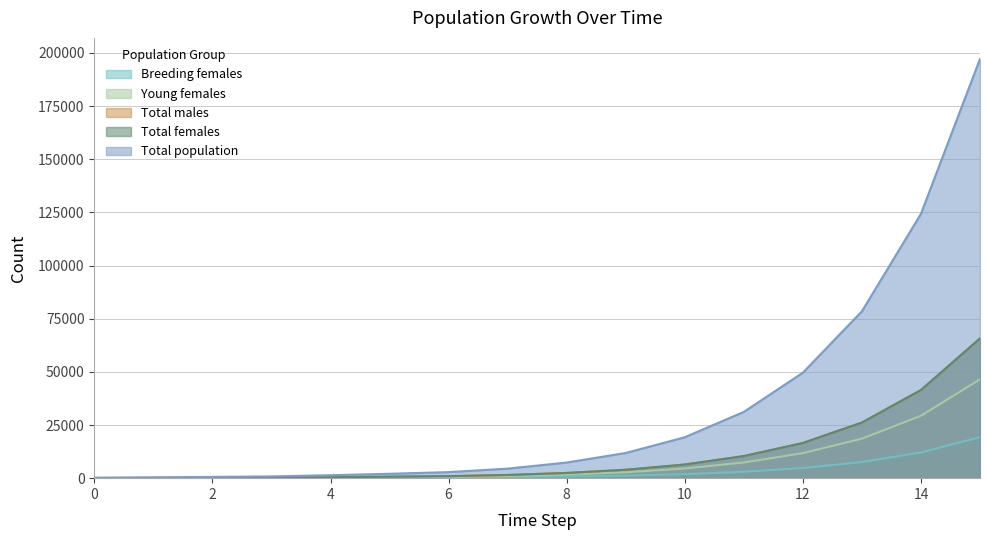

Is it true that Total population equals 324.4 at 5?

False